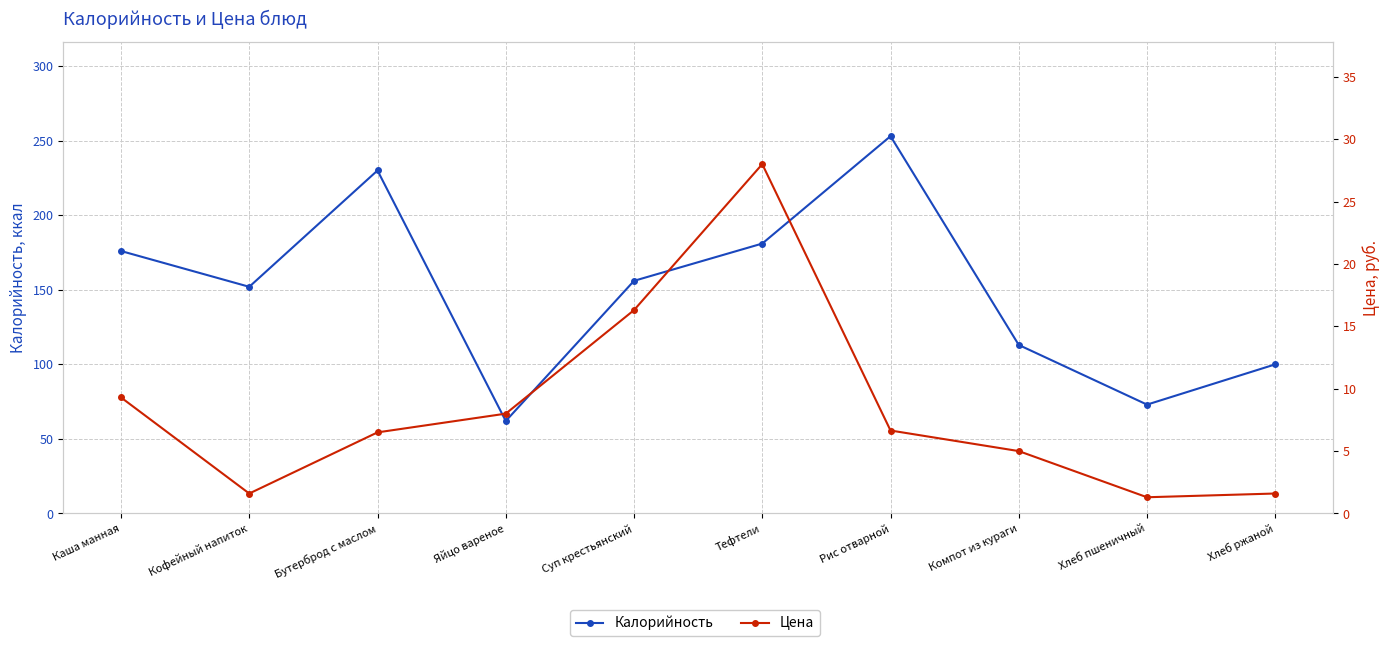

What position from the right is Кофейный напиток?

9